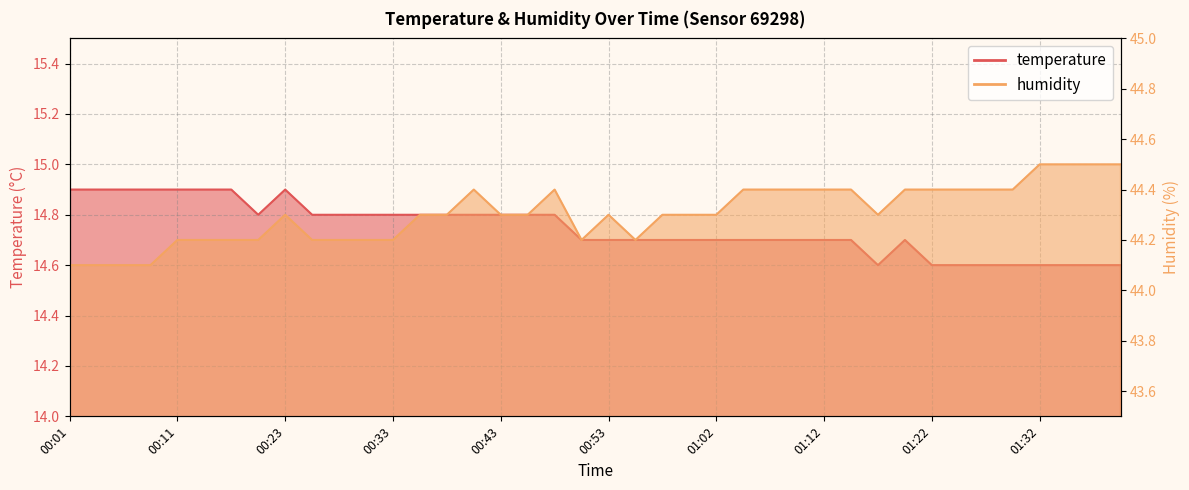

Count the temperature values in the range 14 to 15.

40